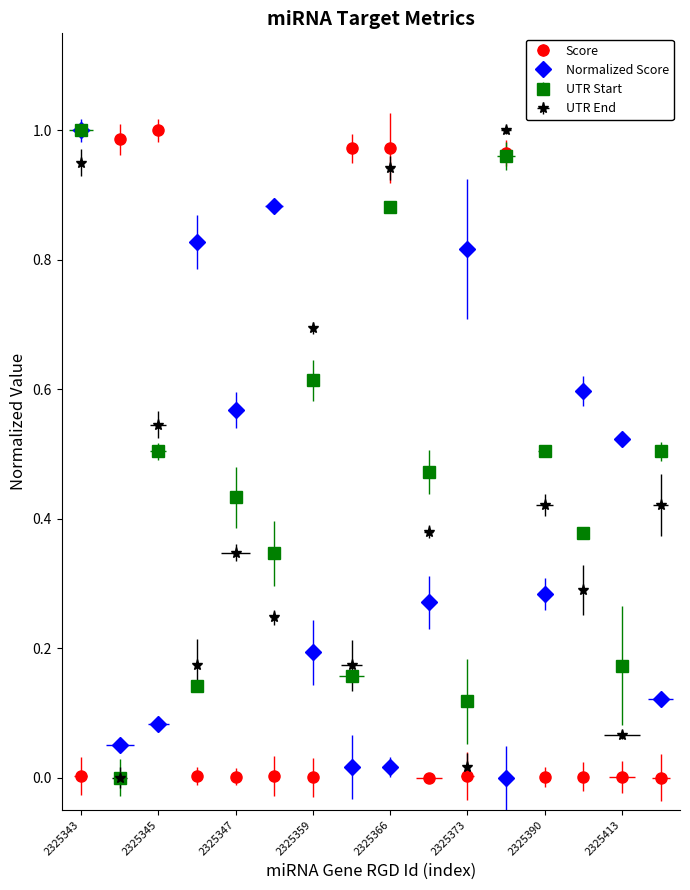

Reading left to right, transcribe all the data shown in this chart.

Score: 2325343=0.0	2325344=1.0	2325345=1.0	2325346=0.0	2325347=0.0	2325352=0.0	2325359=0.0	2325364=1.0	2325366=1.0	2325369=0.0	2325373=0.0	2325378=1.0	2325390=0.0	2325411=0.0	2325413=0.0	2325445=0.0
Normalized Score: 2325343=1.0	2325344=0.0	2325345=0.1	2325346=0.8	2325347=0.6	2325352=0.9	2325359=0.2	2325364=0.0	2325366=0.0	2325369=0.3	2325373=0.8	2325378=0.0	2325390=0.3	2325411=0.6	2325413=0.5	2325445=0.1
UTR Start: 2325343=1.0	2325344=0.0	2325345=0.5	2325346=0.1	2325347=0.4	2325352=0.3	2325359=0.6	2325364=0.2	2325366=0.9	2325369=0.5	2325373=0.1	2325378=1.0	2325390=0.5	2325411=0.4	2325413=0.2	2325445=0.5
UTR End: 2325343=1.0	2325344=0.0	2325345=0.5	2325346=0.2	2325347=0.3	2325352=0.2	2325359=0.7	2325364=0.2	2325366=0.9	2325369=0.4	2325373=0.0	2325378=1.0	2325390=0.4	2325411=0.3	2325413=0.1	2325445=0.4